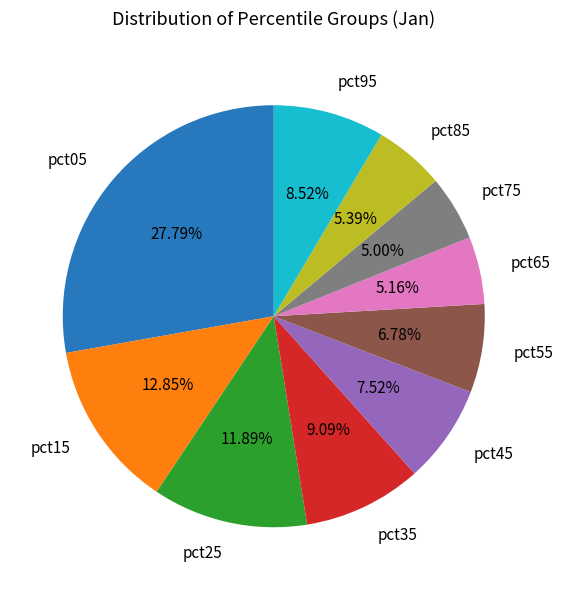

Which has a higher value, pct25 or pct05?

pct05